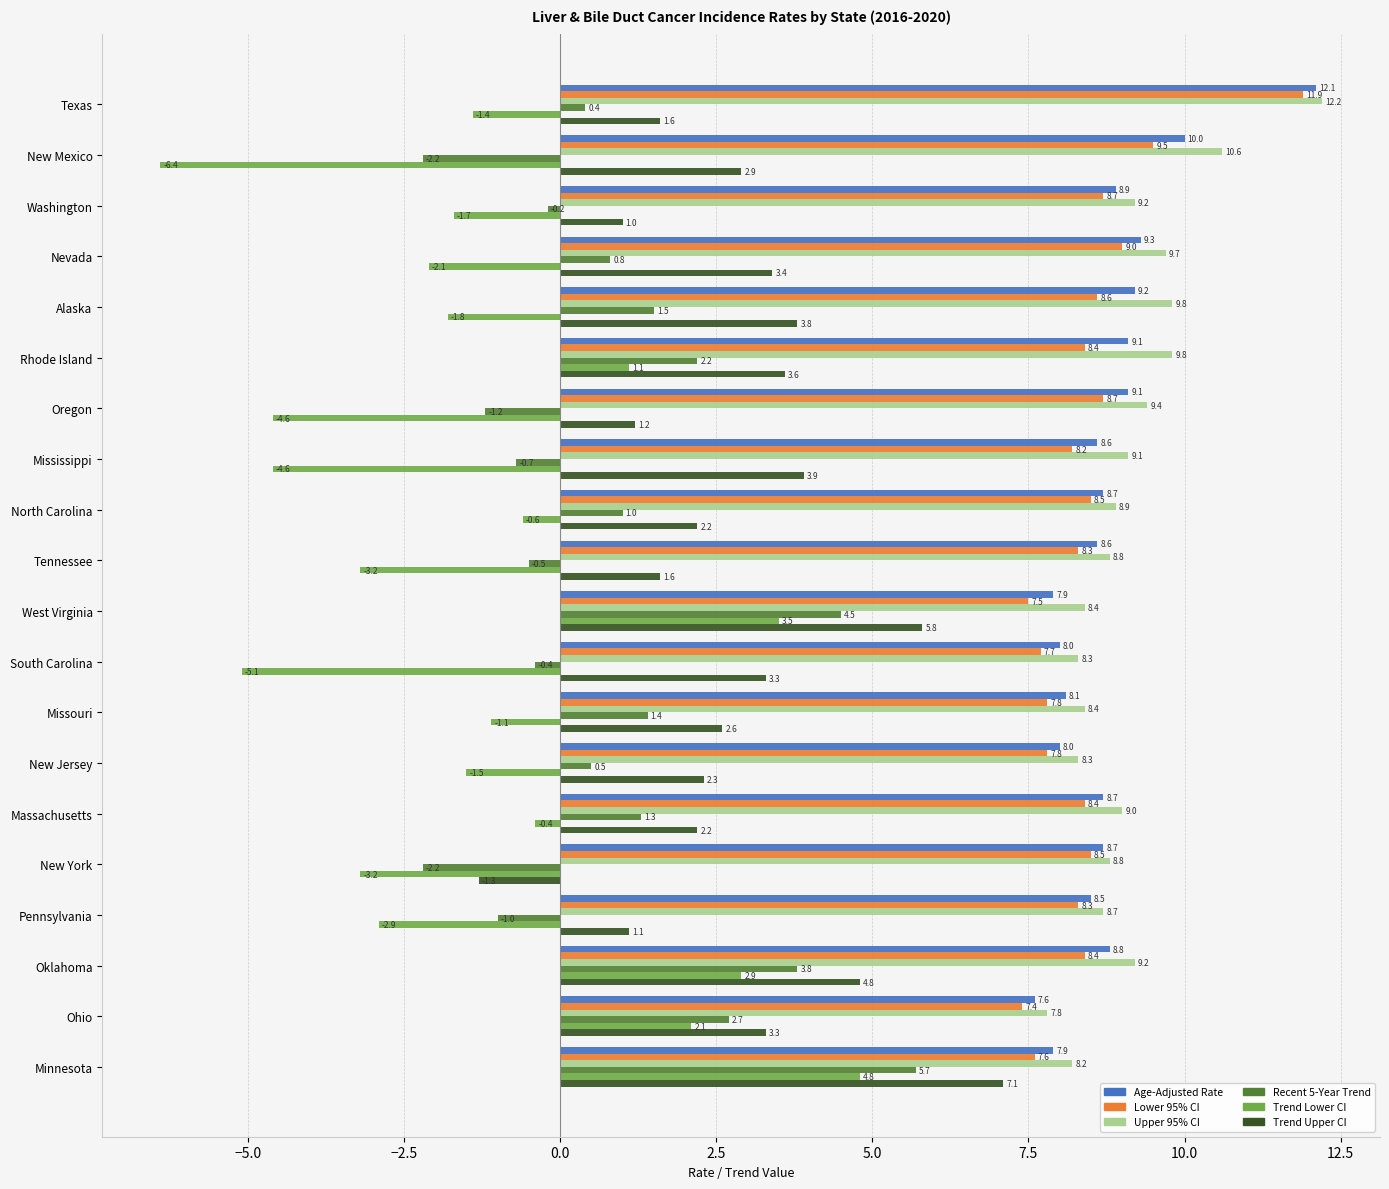

At which label does Trend Upper CI reach its peak?

Minnesota